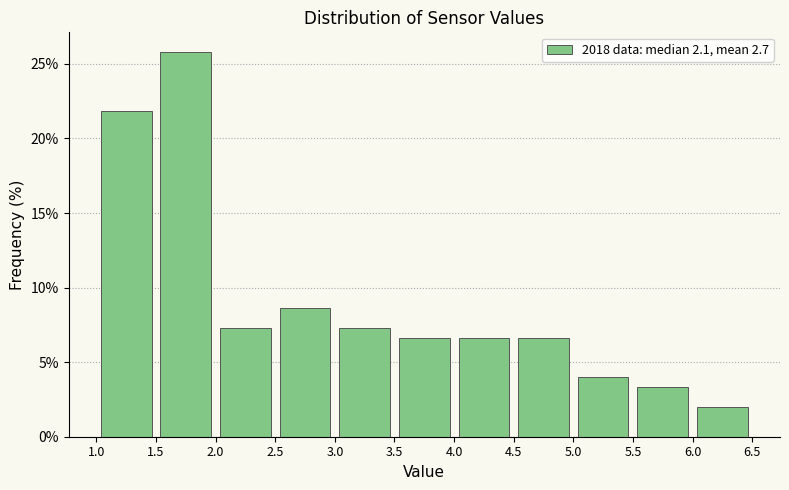

Reading left to right, transcribe this chart: for each bar, give the range it covers on the x-axis and its height. The values are not printed on the chart, so give them approximately, as read against the axis.

1.0 to 1.5: 22.0
1.5 to 2.0: 26.0
2.0 to 2.5: 7.5
2.5 to 3.0: 8.5
3.0 to 3.5: 7.5
3.5 to 4.0: 6.5
4.0 to 4.5: 6.5
4.5 to 5.0: 6.5
5.0 to 5.5: 4.0
5.5 to 6.0: 3.5
6.0 to 6.5: 2.0